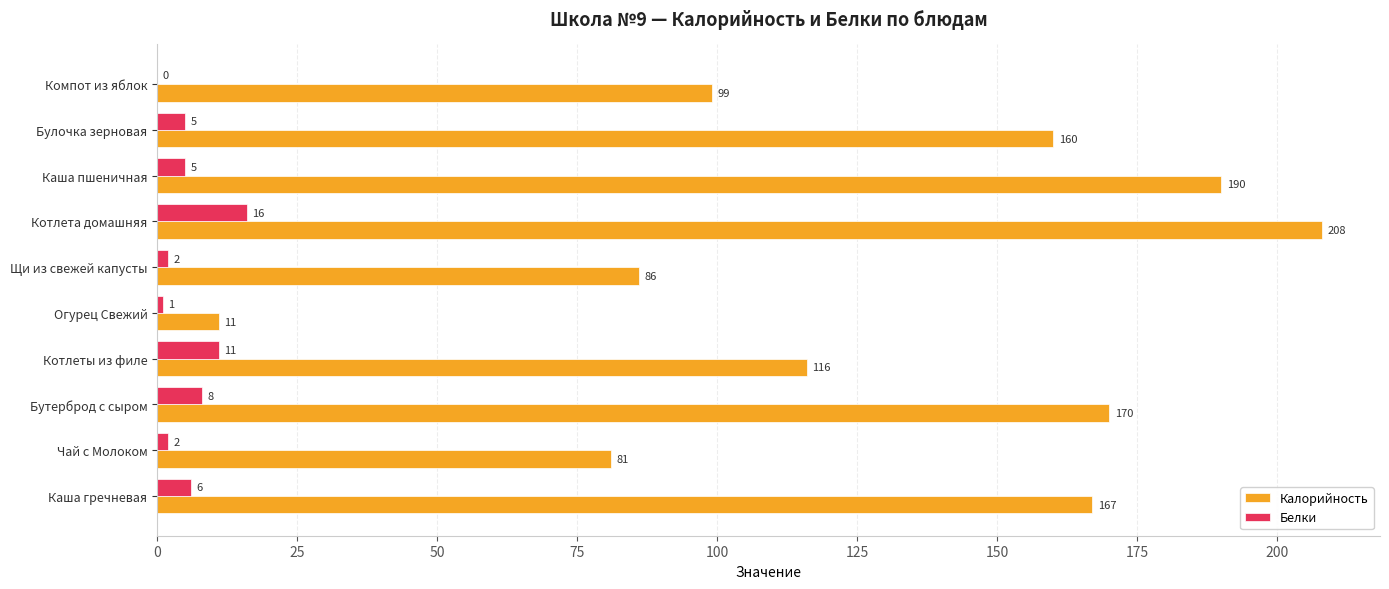

Count the number of categories in the chart.

10